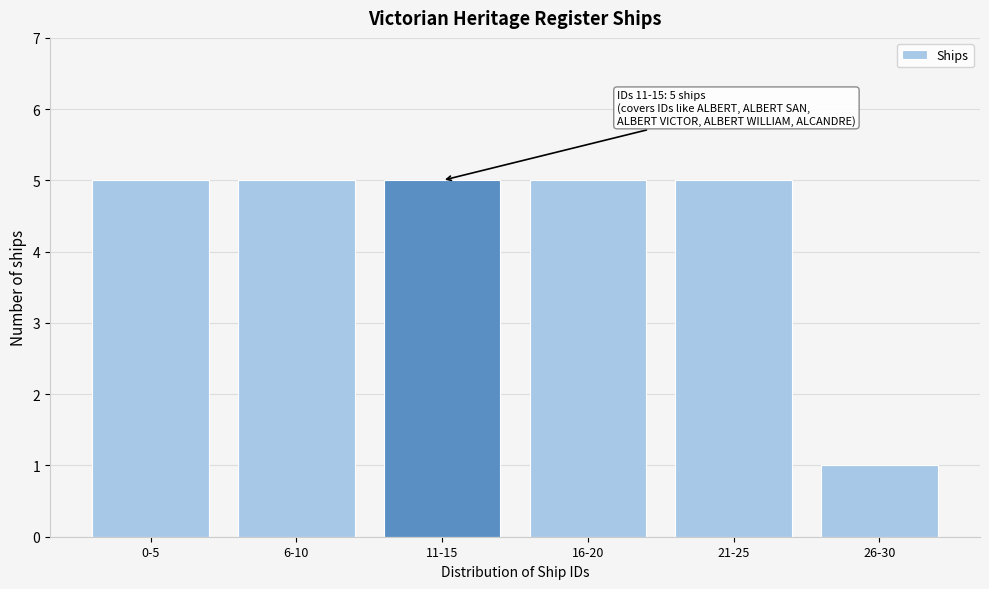

Reading left to right, extract all data points from this chart.

5	5	5	5	5	1